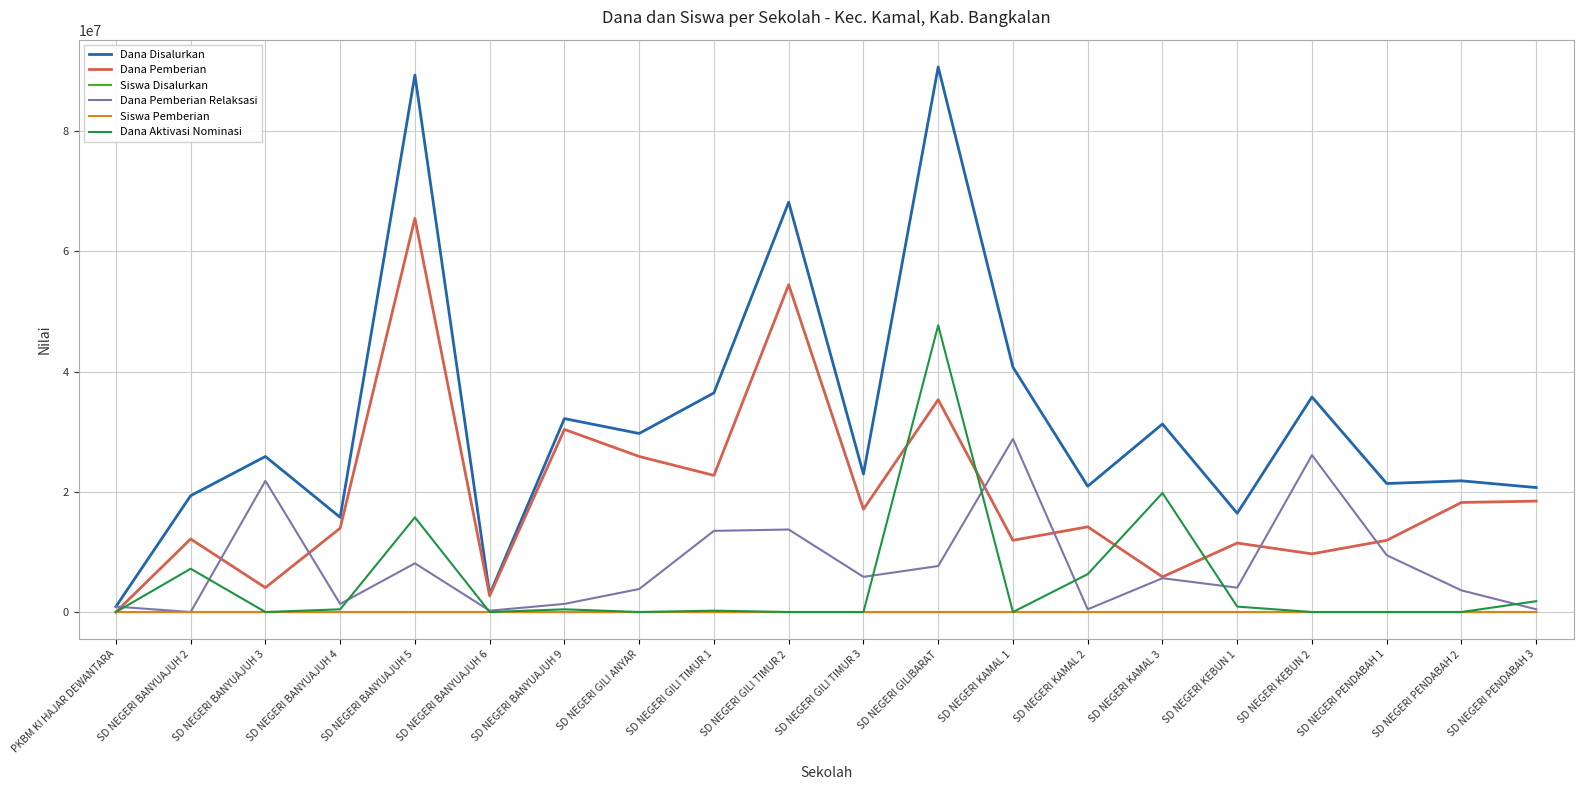

What is the maximum value shown in the chart?

90675000